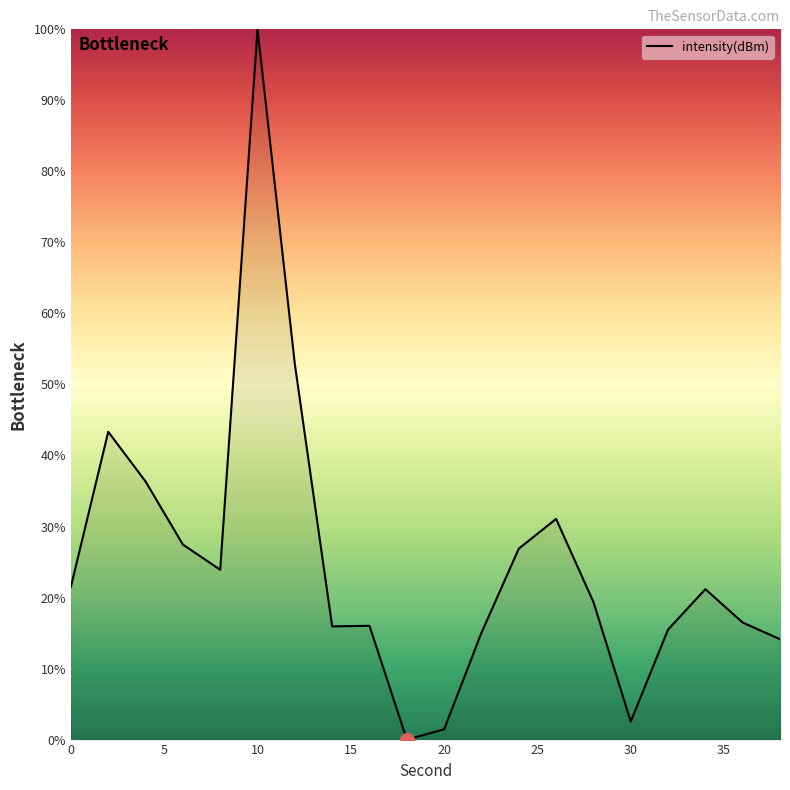

What is the greatest value displayed?

100.0